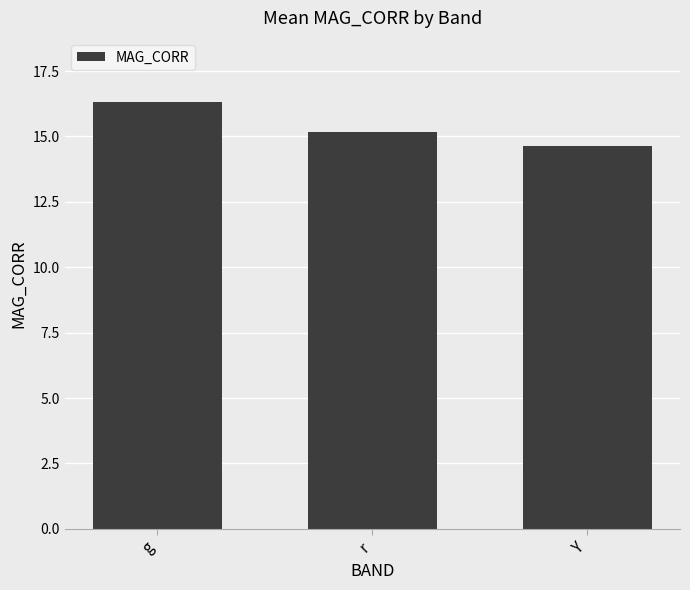

What is the minimum value shown in the chart?

14.6